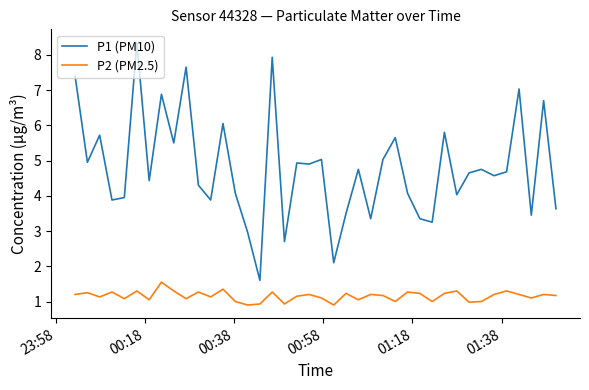

True or false: P2 (PM2.5) and P1 (PM10) intersect in this chart.

False